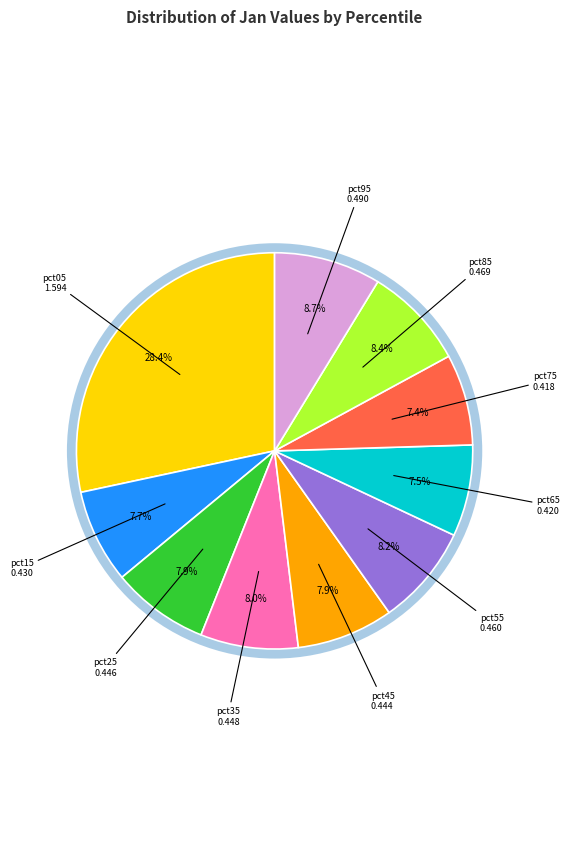

Does any single category account for the majority?

No